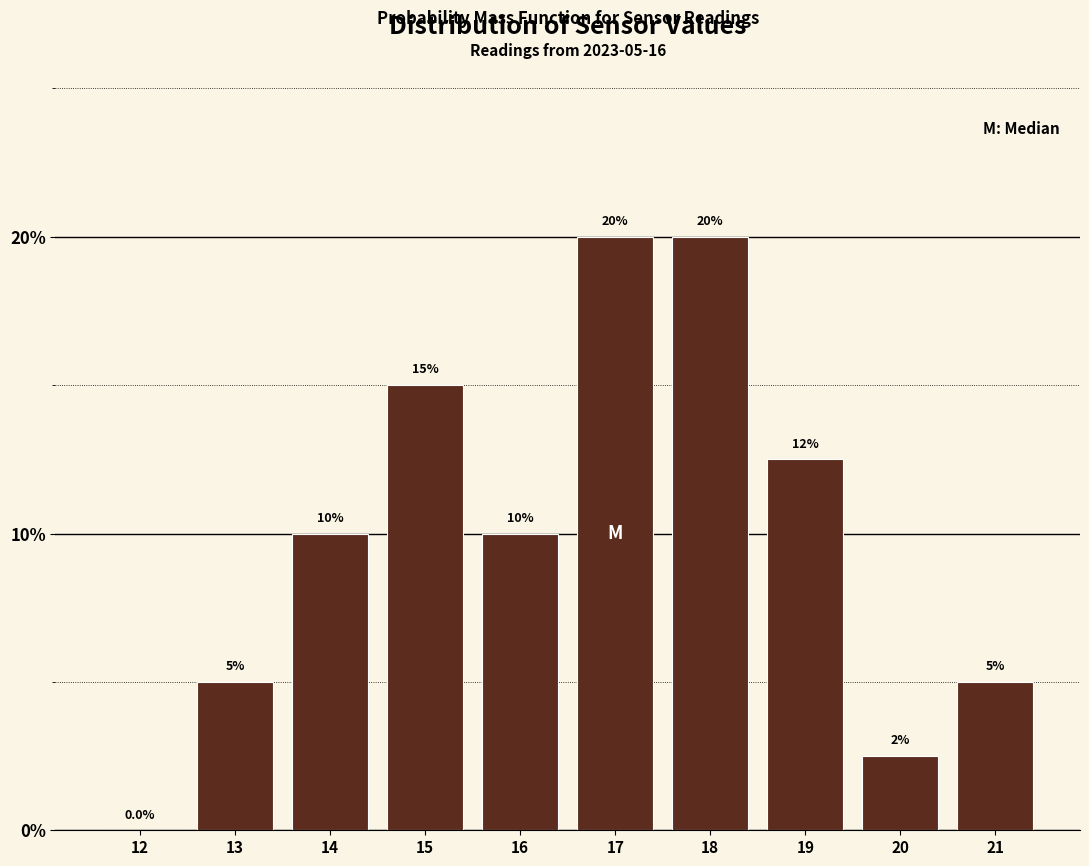

Reading left to right, transcribe all the data shown in this chart.

12=0.0	13=5.0	14=10.0	15=15.0	16=10.0	17=20.0	18=20.0	19=12.5	20=2.5	21=5.0